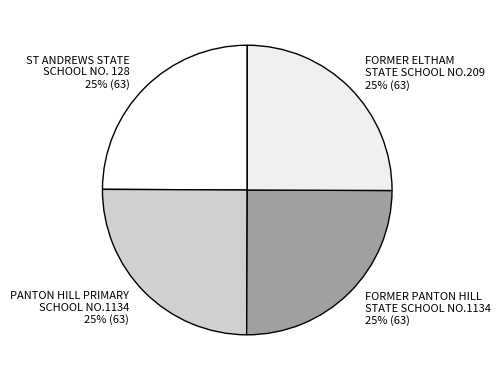

Count the number of slices in the pie.

4